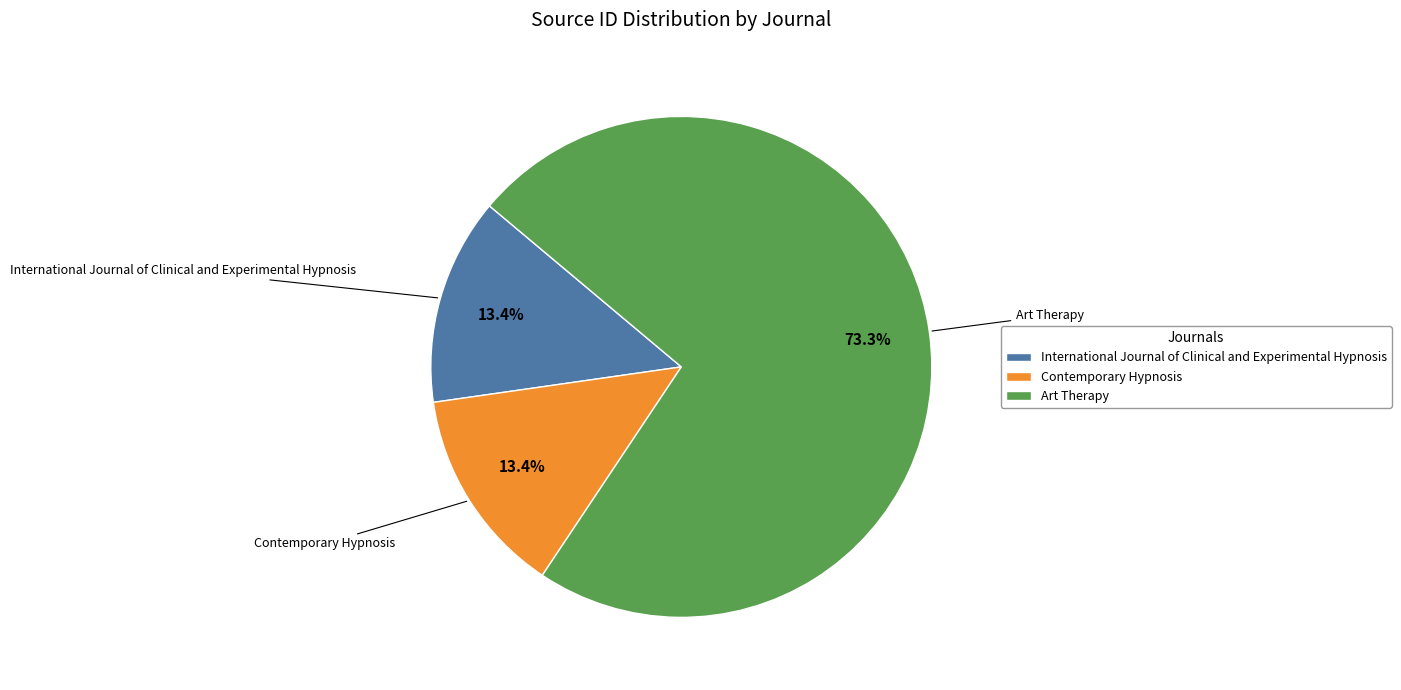

To the nearest percent, what portion does Contemporary Hypnosis represent?

13%